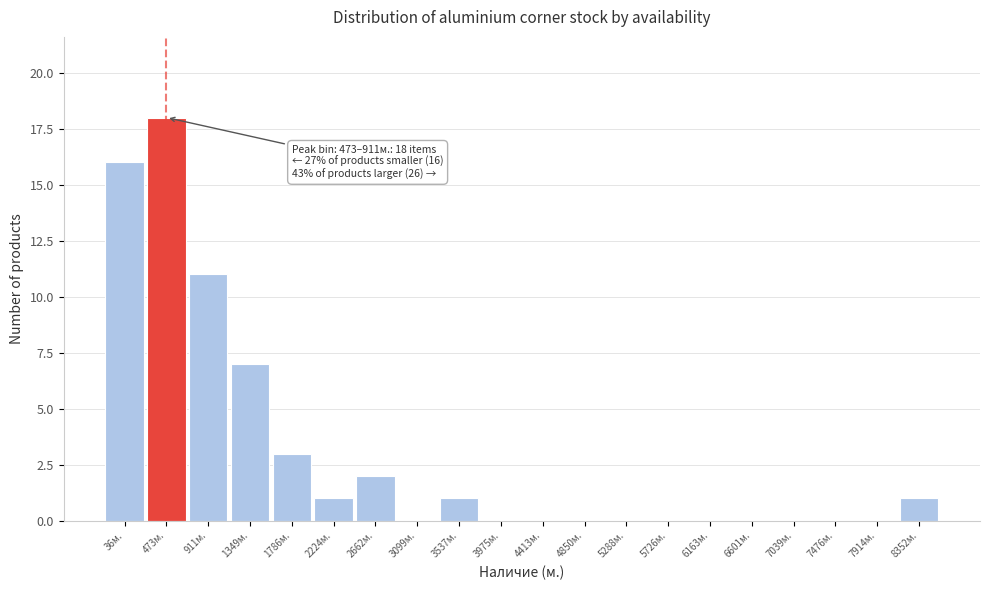

Reading left to right, list all the values displayed in this chart.

36м.=16	473м.=18	911м.=11	1349м.=7	1786м.=3	2224м.=1	2662м.=2	3099м.=0	3537м.=1	3975м.=0	4413м.=0	4850м.=0	5288м.=0	5726м.=0	6163м.=0	6601м.=0	7039м.=0	7476м.=0	7914м.=0	8352м.=1